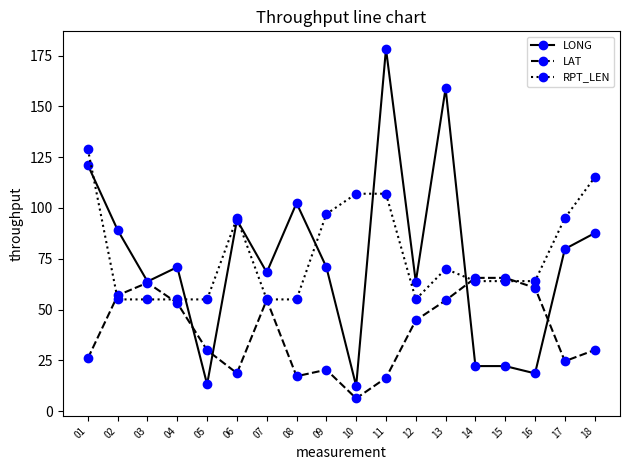

True or false: LAT has a value of 57.0 at 02.

True